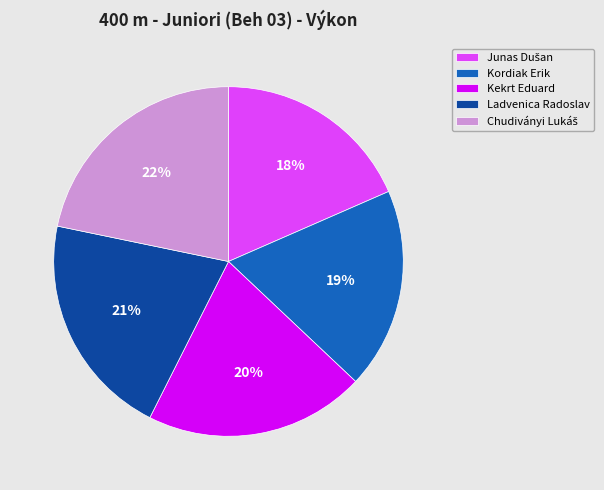

To the nearest percent, what percentage of the pie is Ladvenica Radoslav?

21%